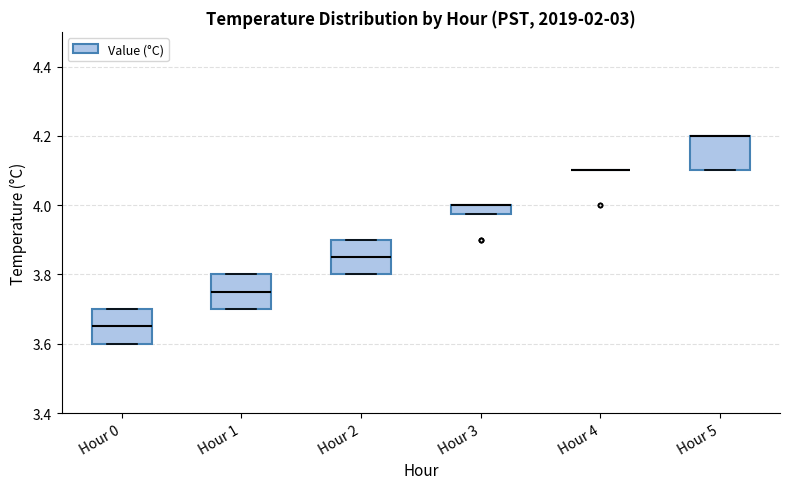

Where does the median line of the box for Hour 0 sit on the y-axis? The values are not printed on the chart, so give them approximately, as read against the axis.

3.66